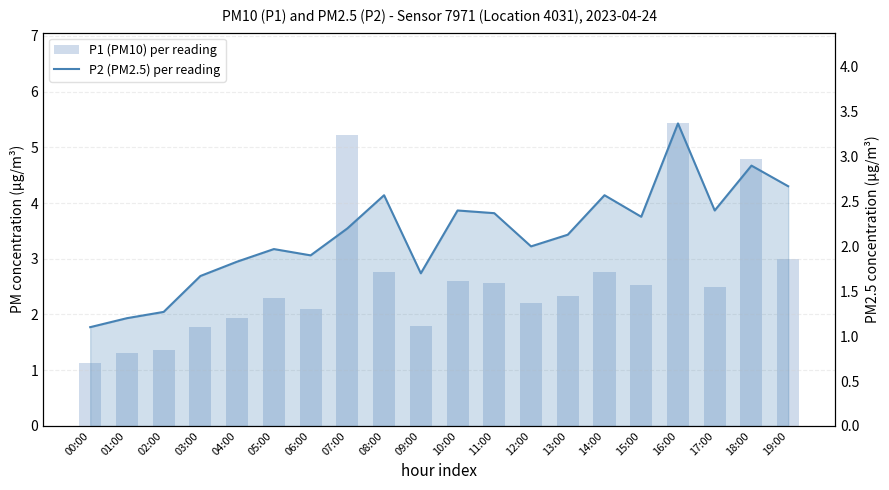

Reading left to right, extract all data points from this chart.

P1 (PM10) per reading: 1.1	1.3	1.4	1.8	1.9	2.3	2.1	5.2	2.8	1.8	2.6	2.6	2.2	2.3	2.8	2.5	5.4	2.5	4.8	3.0
P2 (PM2.5) per reading: 1.1	1.2	1.3	1.7	1.8	2.0	1.9	2.2	2.6	1.7	2.4	2.4	2.0	2.1	2.6	2.3	3.4	2.4	2.9	2.7